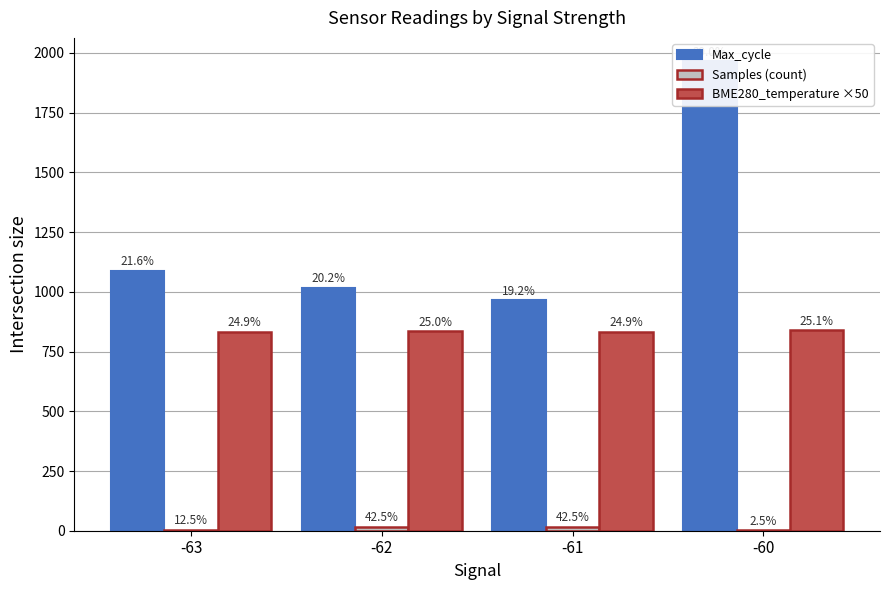

Reading right to left, extract all data points from this chart.

Max_cycle: -60=1965.0	-61=965.1	-62=1016.9	-63=1088.2
Samples (count): -60=1.0	-61=17.0	-62=17.0	-63=5.0
BME280_temperature ×50: -60=840.5	-61=833.1	-62=836.1	-63=833.4